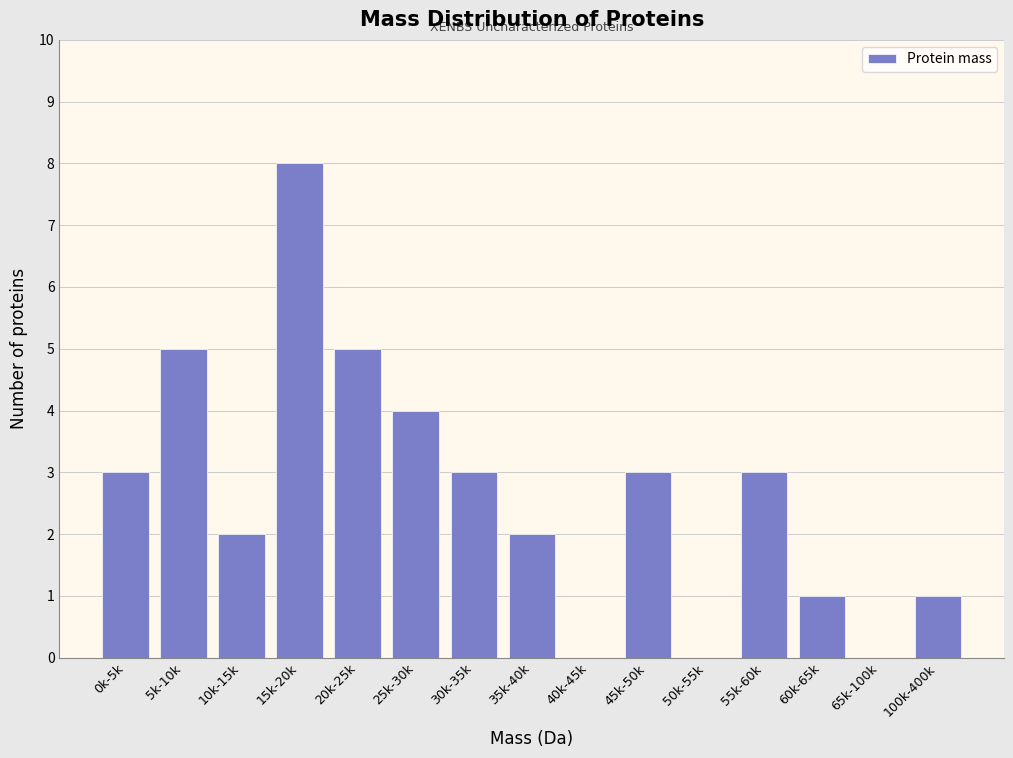

Reading left to right, transcribe all the data shown in this chart.

0k-5k=3	5k-10k=5	10k-15k=2	15k-20k=8	20k-25k=5	25k-30k=4	30k-35k=3	35k-40k=2	40k-45k=0	45k-50k=3	50k-55k=0	55k-60k=3	60k-65k=1	65k-100k=0	100k-400k=1